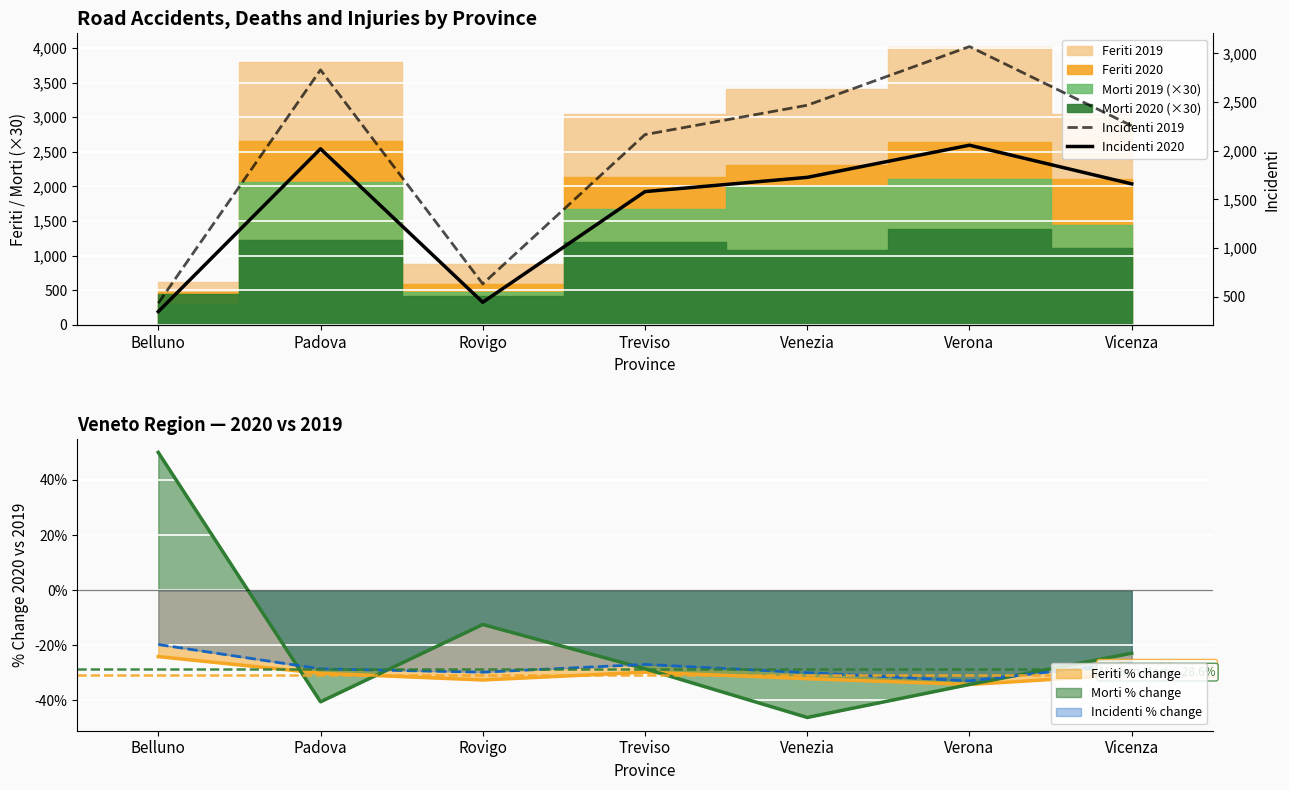

What is the approximate value of Morti % change at Belluno?

50.0